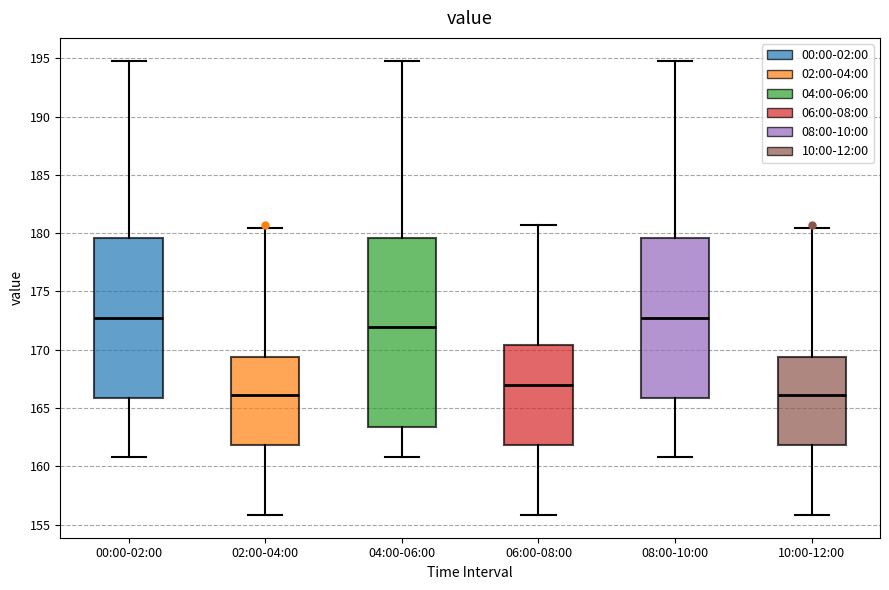

Comparing the boxes themselves (not the whiskers), which one is the tallest?

04:00-06:00